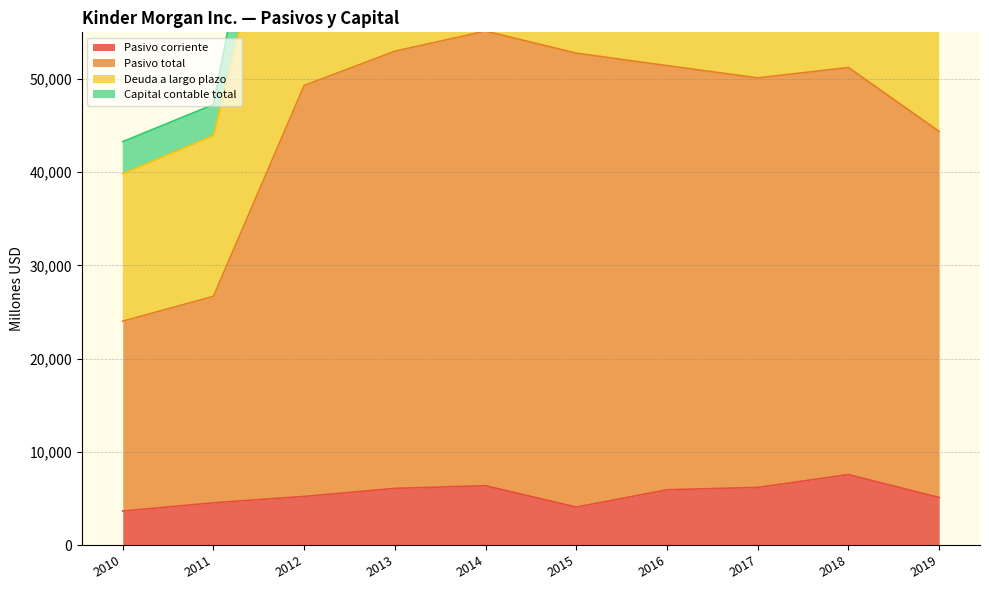

What is the highest value of the Pasivo corriente series?

7557